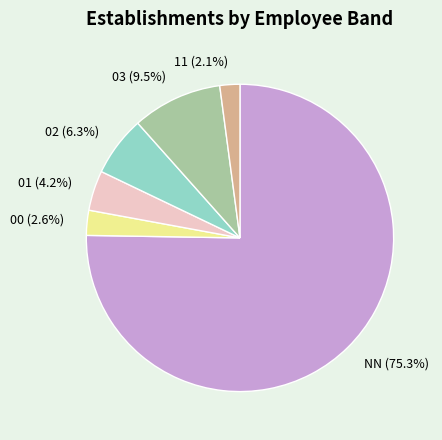

Count the number of slices in the pie.

6